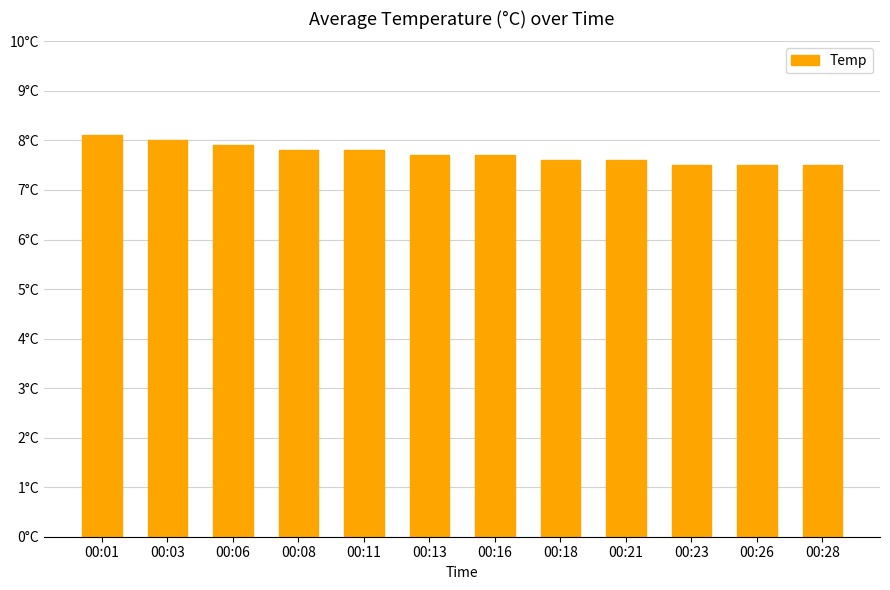

Reading right to left, what are all the values shown in this chart?

00:28=7.5	00:26=7.5	00:23=7.5	00:21=7.6	00:18=7.6	00:16=7.7	00:13=7.7	00:11=7.8	00:08=7.8	00:06=7.9	00:03=8.0	00:01=8.1